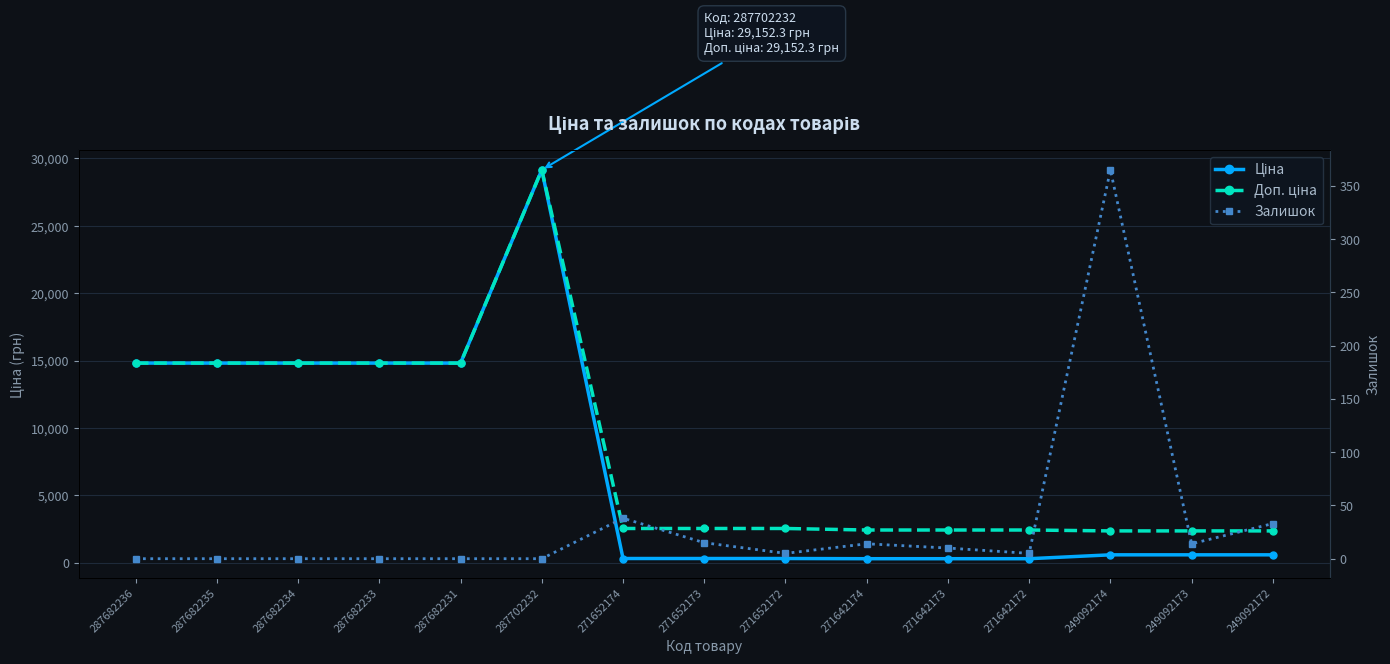

At which category is the sum across all series the highest?

287702232